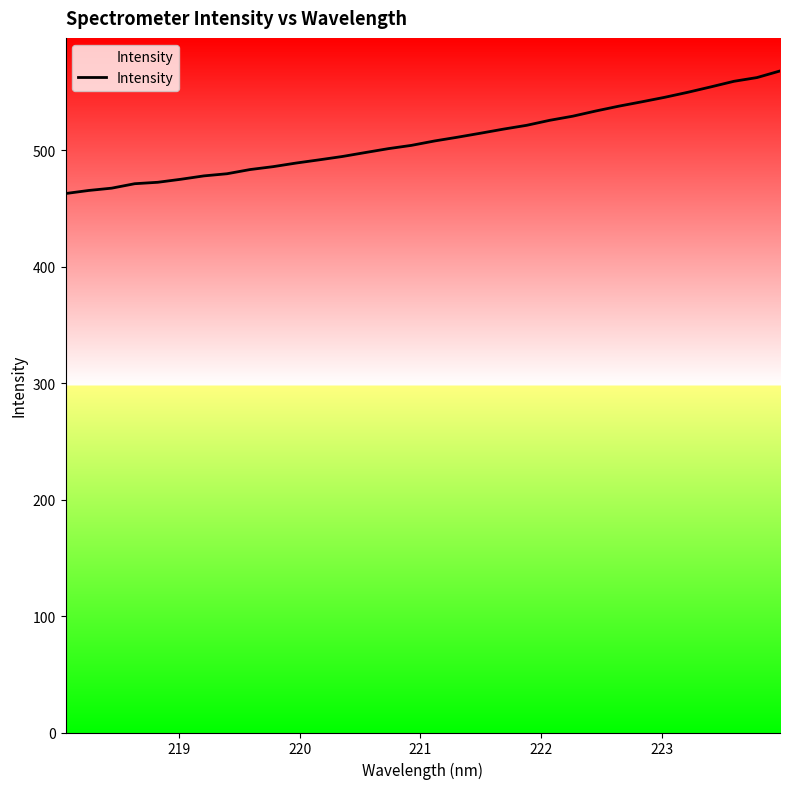

What is the greatest value displayed?

568.1